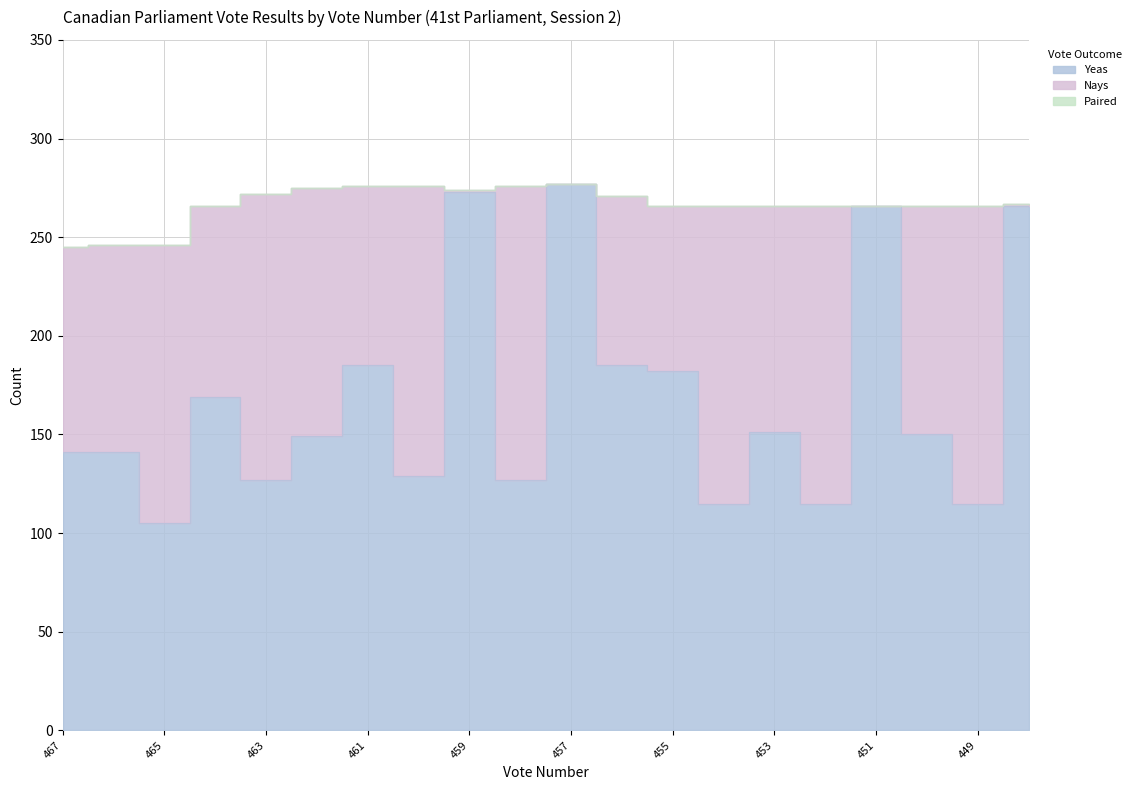

How many interior local valleys does the Yeas series have?

7